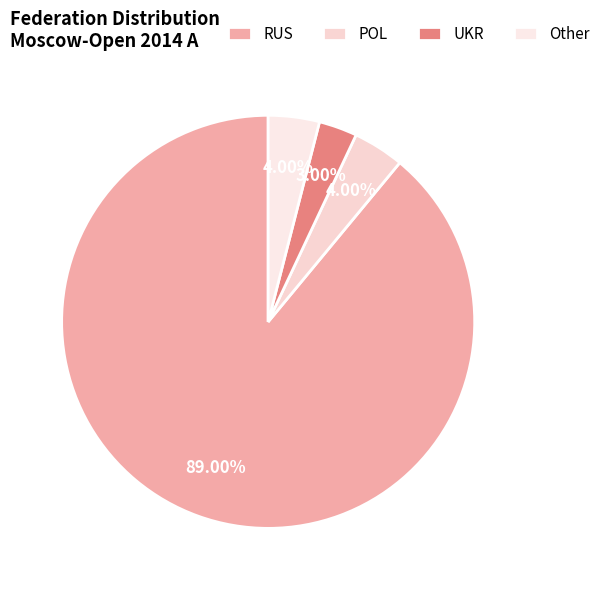

Is there any slice that represents more than half of the pie?

Yes